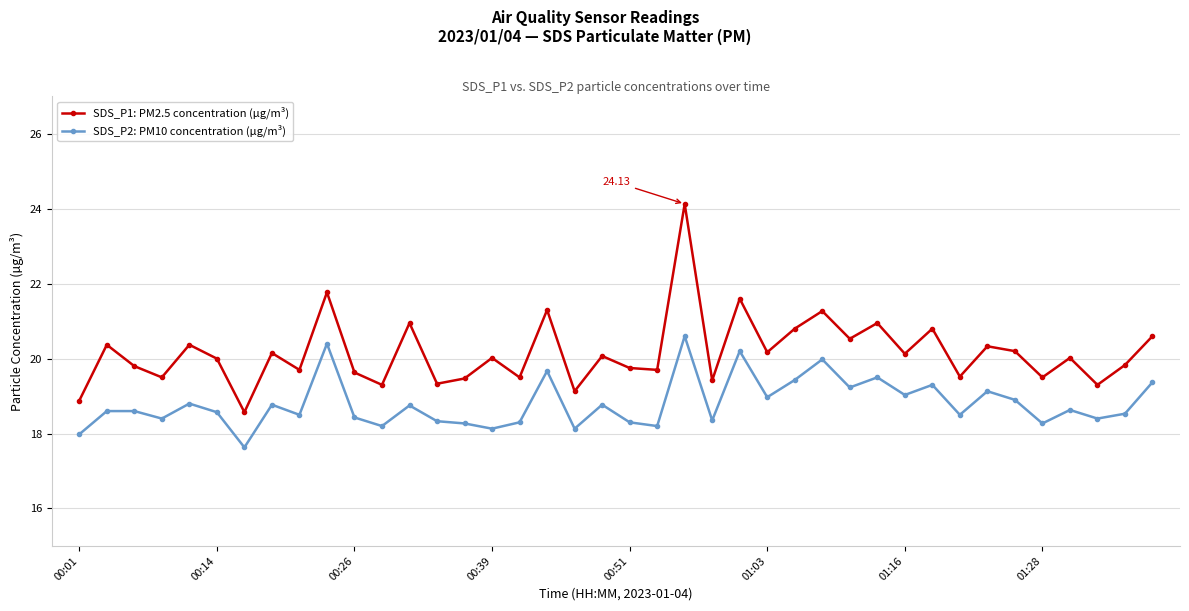

True or false: SDS_P1: PM2.5 concentration (µg/m³) and SDS_P2: PM10 concentration (µg/m³) intersect in this chart.

False